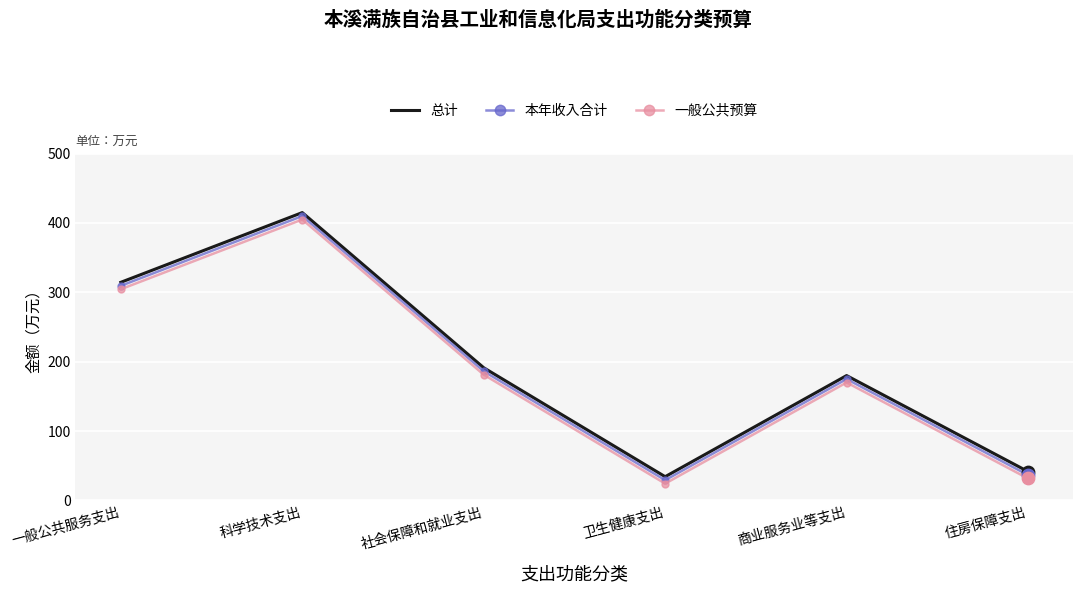

What is the difference between the highest and lowest values at 一般公共服务支出?

10.0